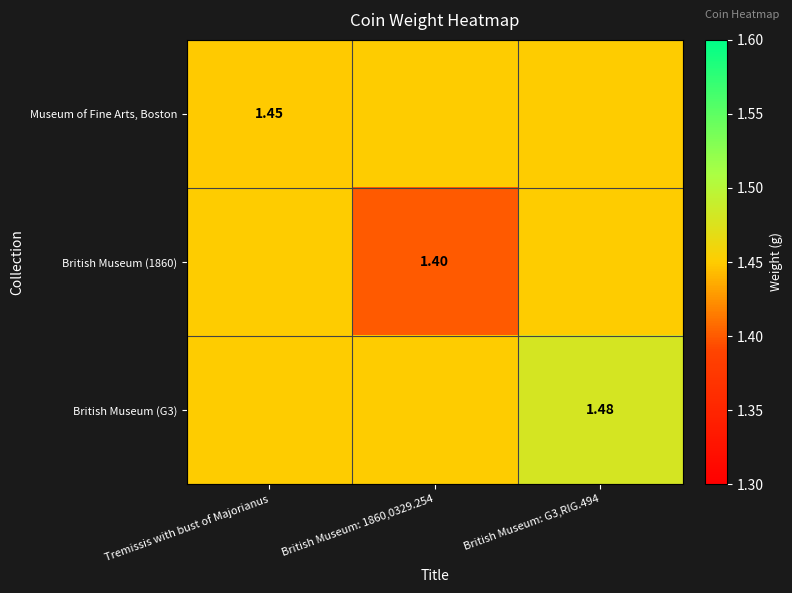

How many data points does each series have?

3